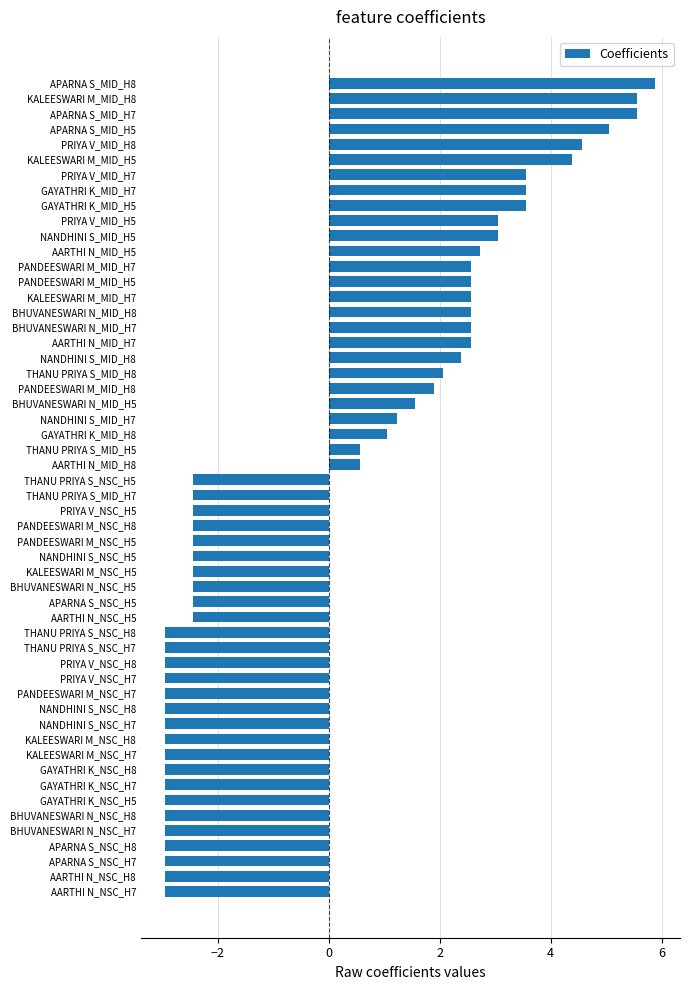

Which has a higher value, BHUVANESWARI N_MID_H5 or PRIYA V_MID_H8?

PRIYA V_MID_H8